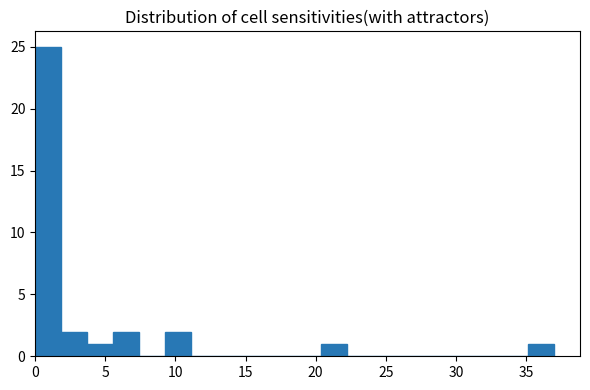

Around what value on the x-axis is the tallest bar? Give the approximate position of its centre, as read against the axis.

1.0